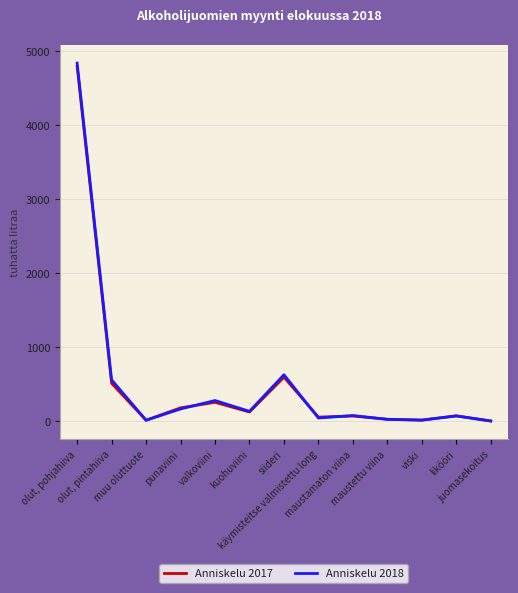

At which category is the sum across all series the highest?

olut, pohjahiiva